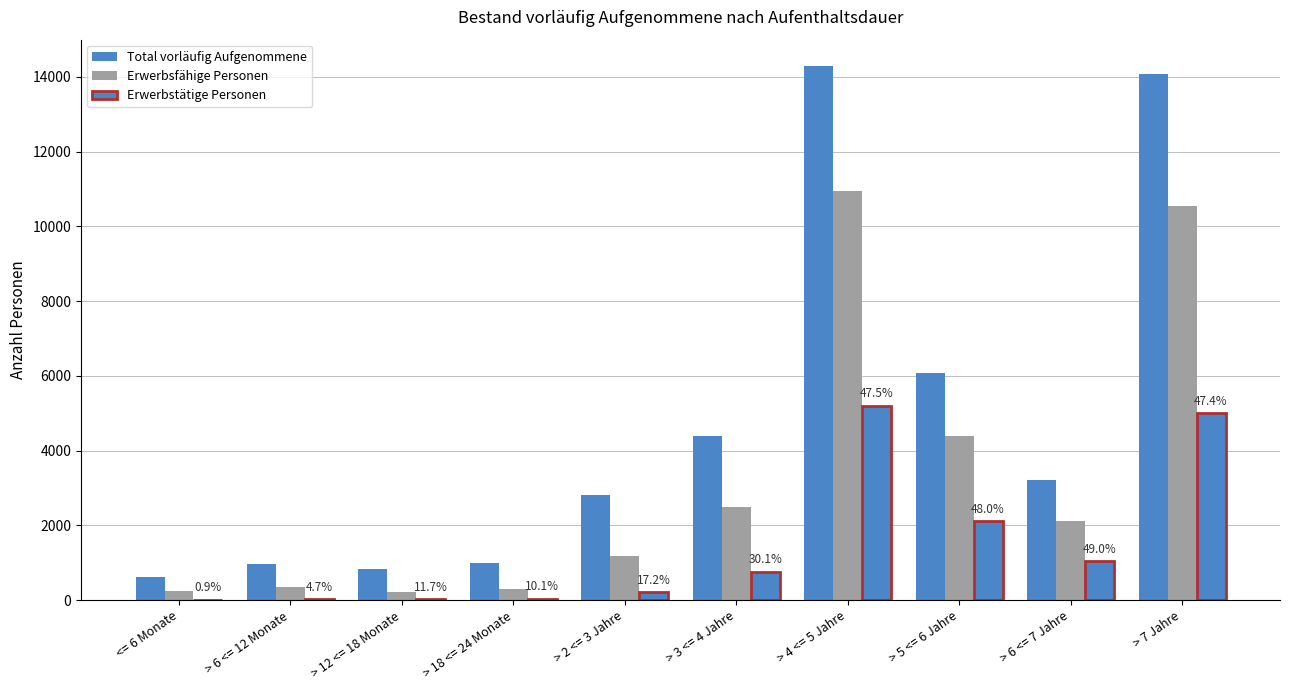

Which has a higher value, > 5 <= 6 Jahre or > 3 <= 4 Jahre?

> 5 <= 6 Jahre